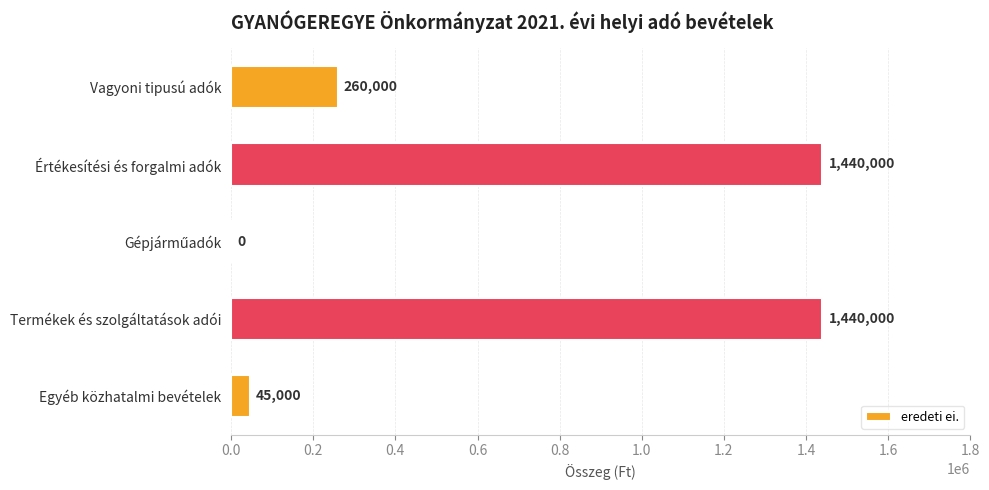

What is the sum of all values?

3185000